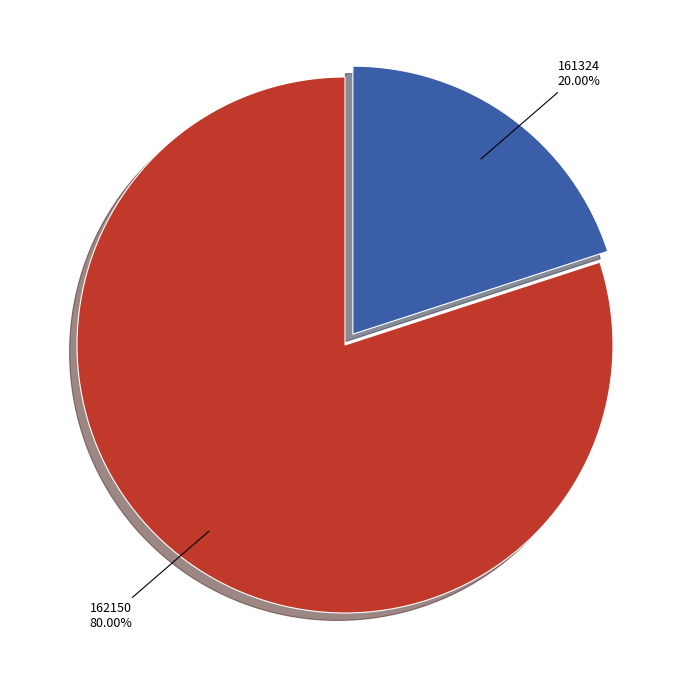

What percentage do 161324 and 162150 together represent?

100.0%